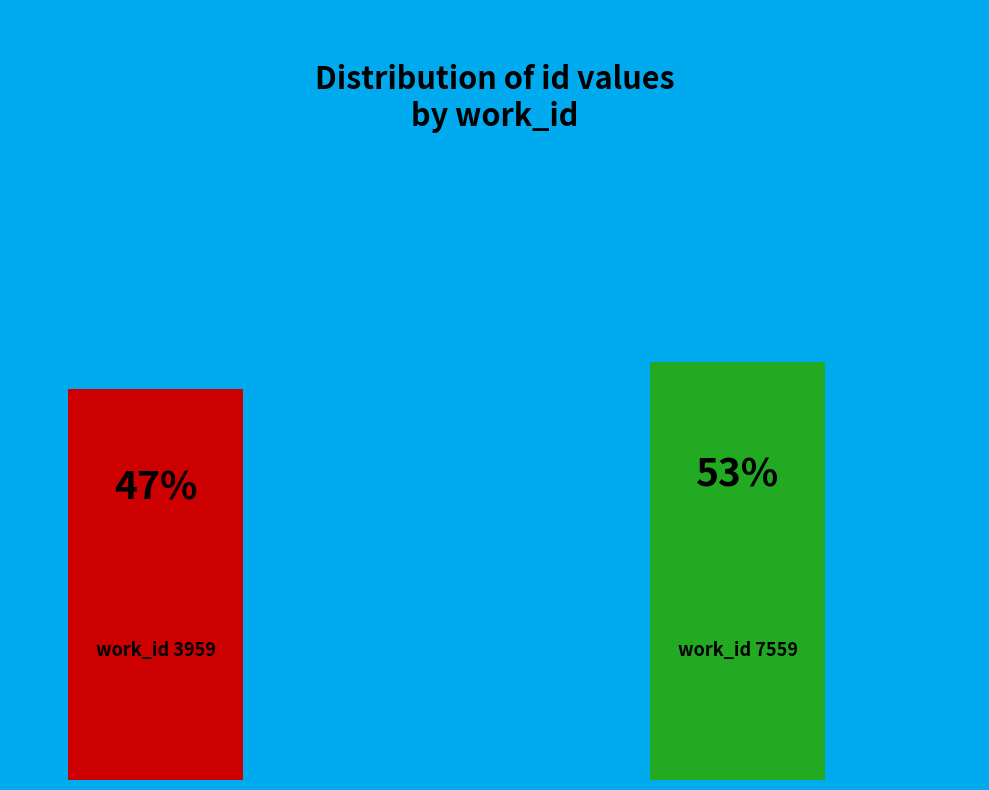

Does 3959 account for over 50% of the chart?

No